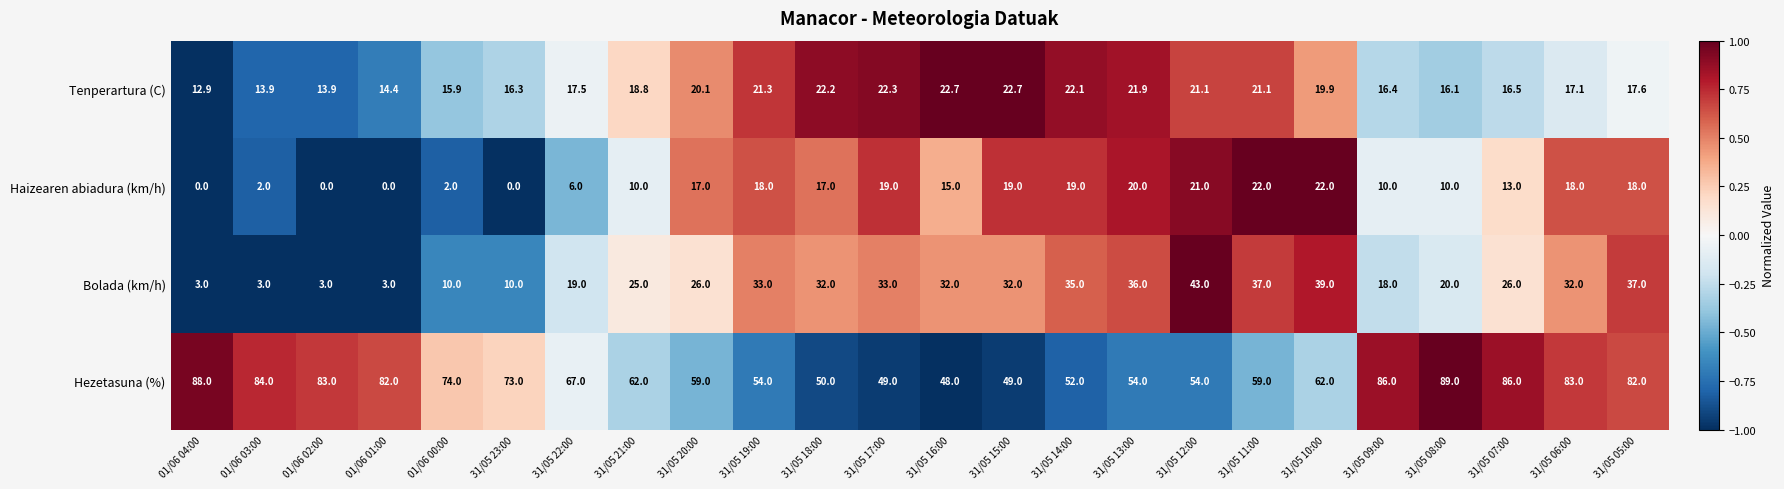

What is the total value across all series at 31/05 06:00?

150.1